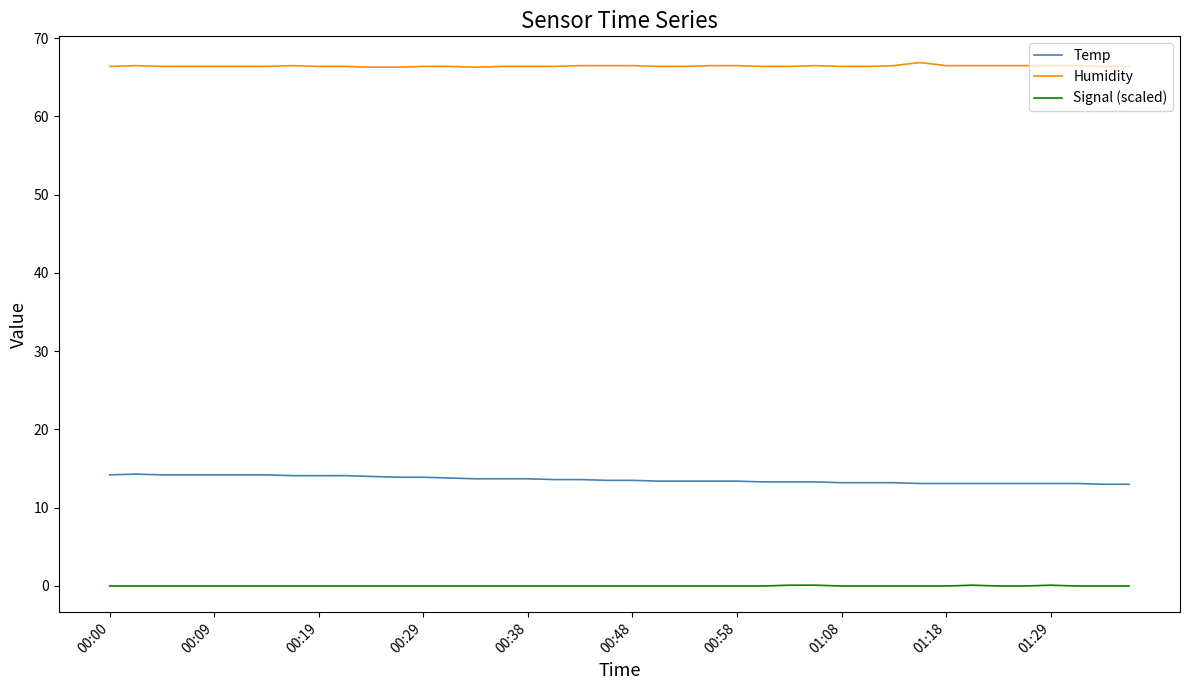

List the series in order of their peak value, lowest first.

Signal (scaled), Temp, Humidity